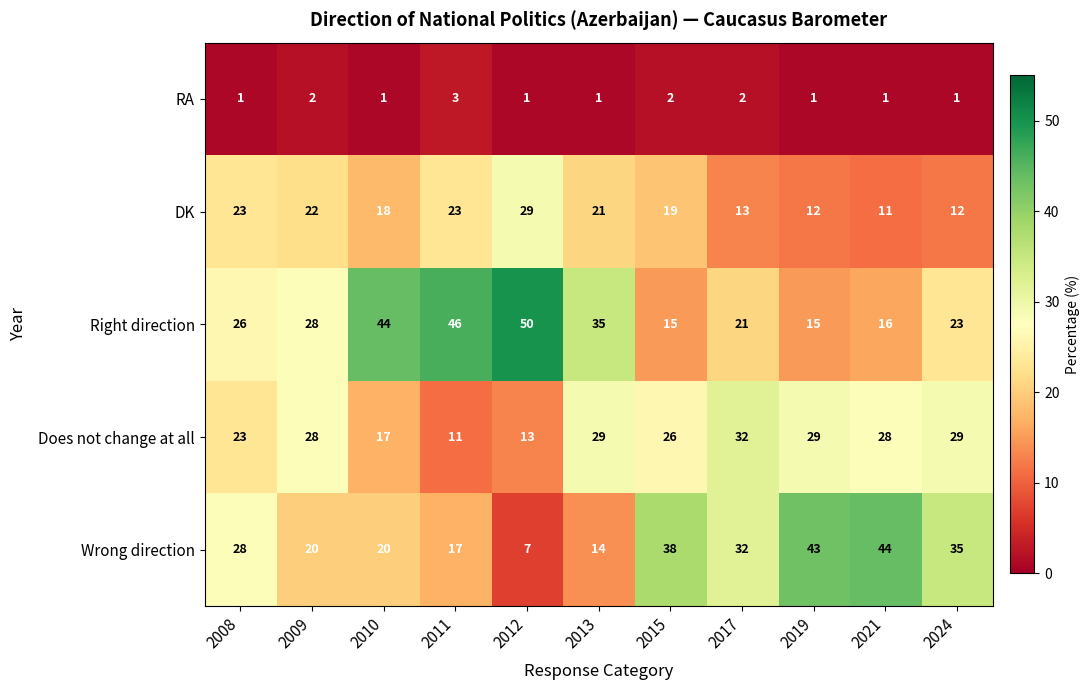

At 2015, list the series in order from smallest to largest.

RA, Right direction, DK, Does not change at all, Wrong direction